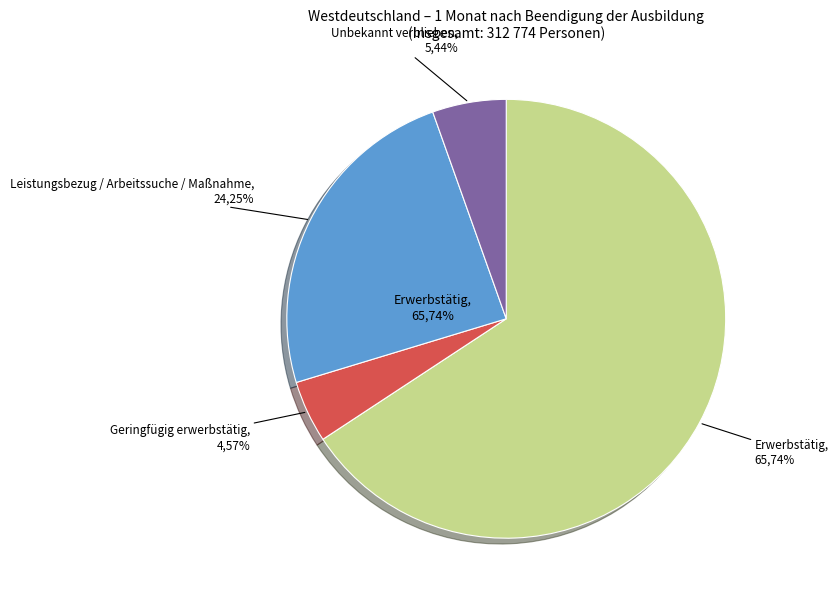

Is it true that Unbekannt verblieben is 14% of the pie?

False